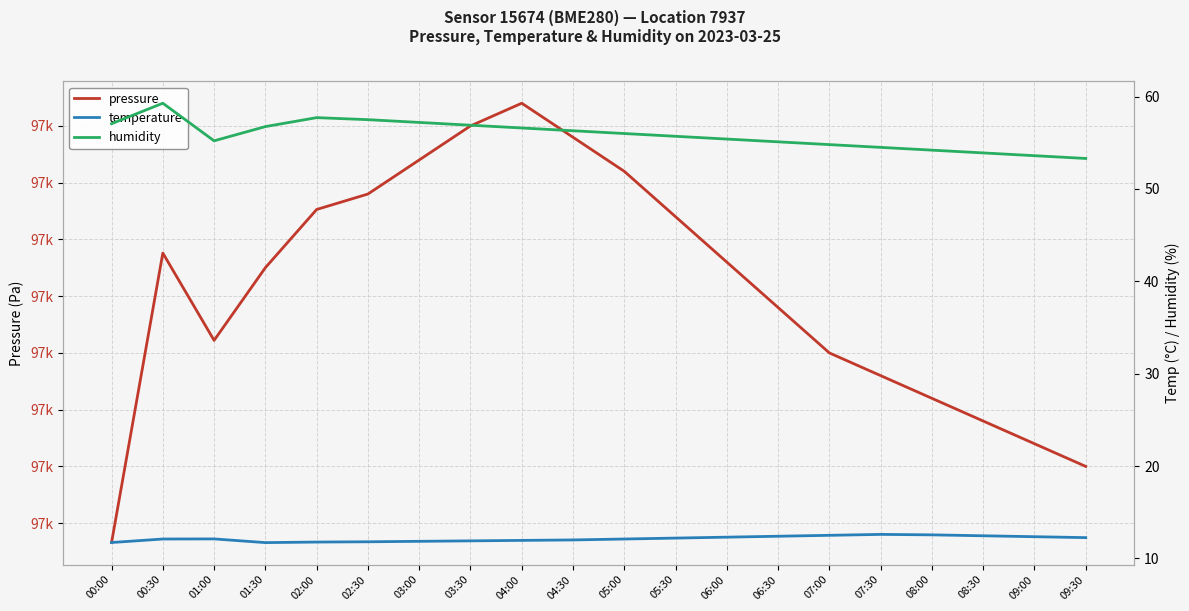

At which label does temperature first exceed 12?

00:30